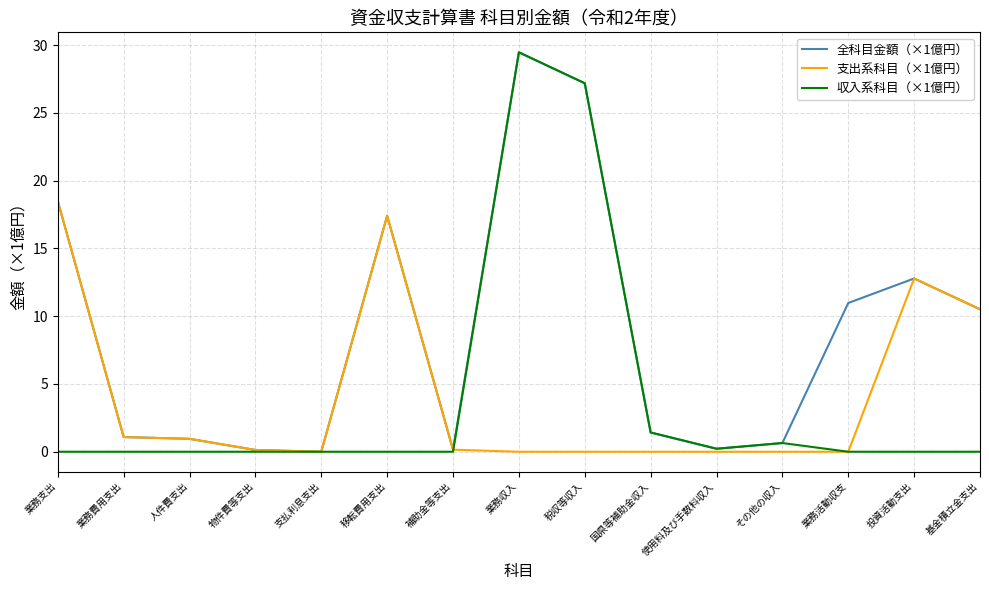

Count the number of data series in this chart.

3